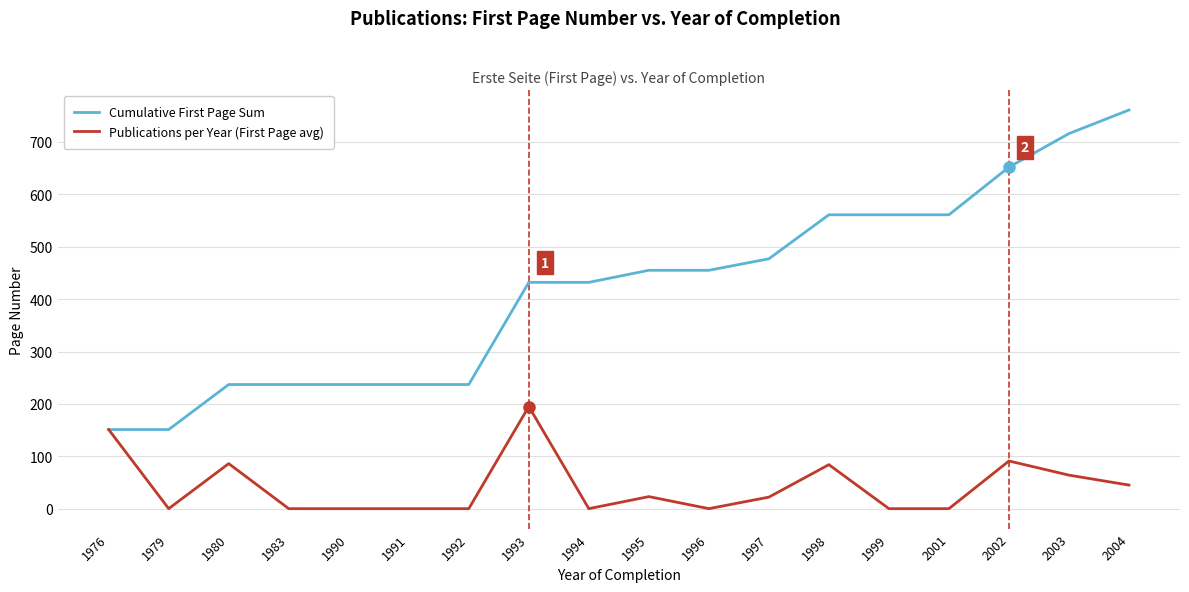

Is it true that Cumulative First Page Sum equals 48 at 1976?

False